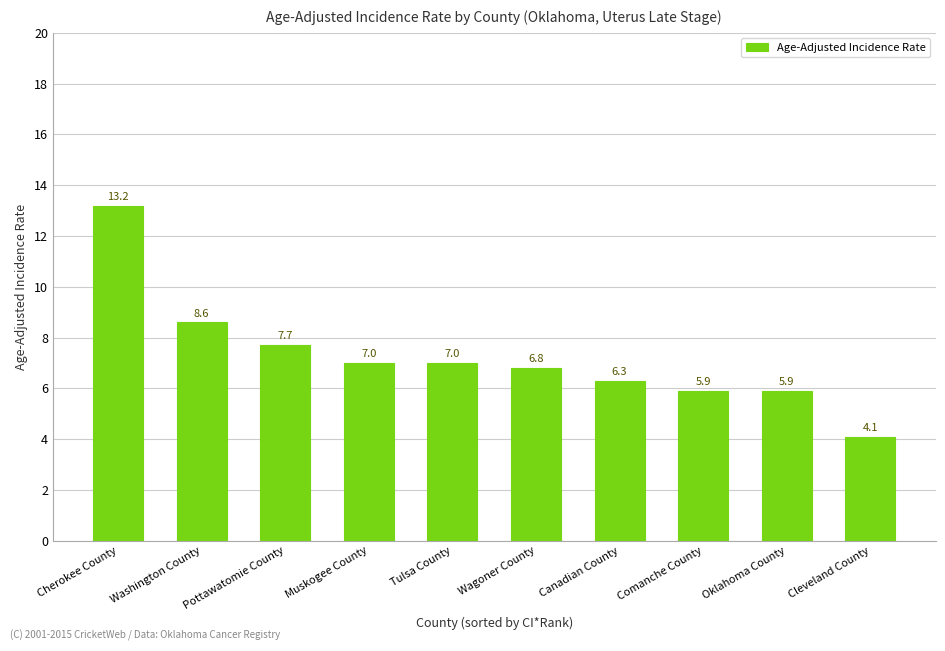

How many data points are less than 7?

5